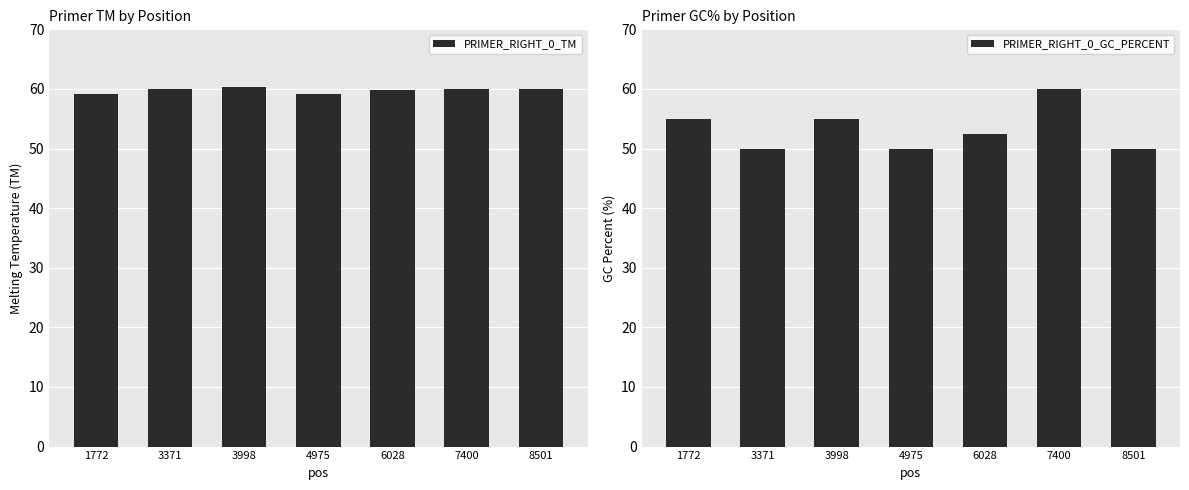

True or false: PRIMER_RIGHT_0_TM has a value of 59.9 at 6028.

True